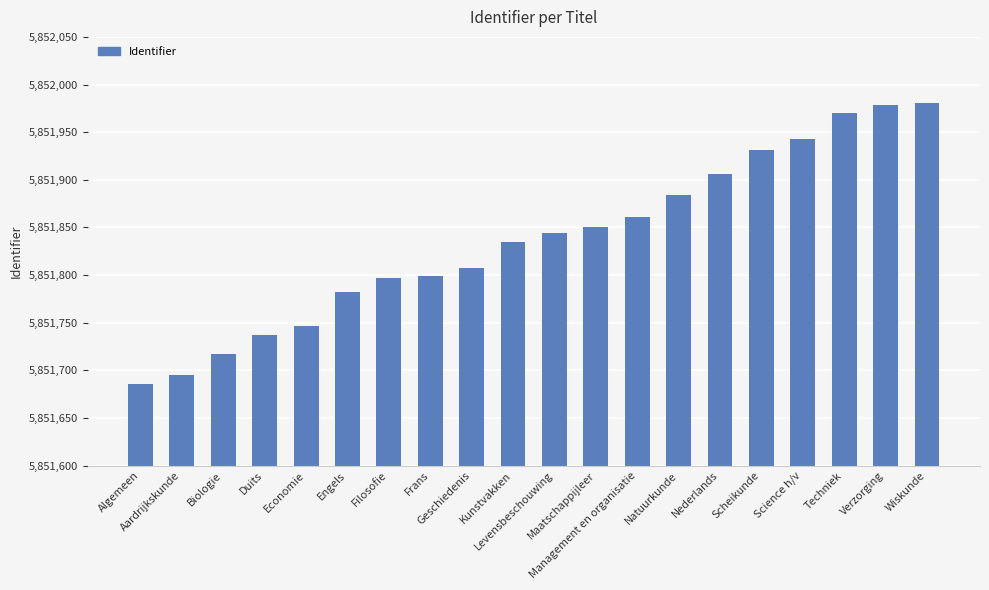

What is the approximate value at Natuurkunde, to the nearest 50?

5851900